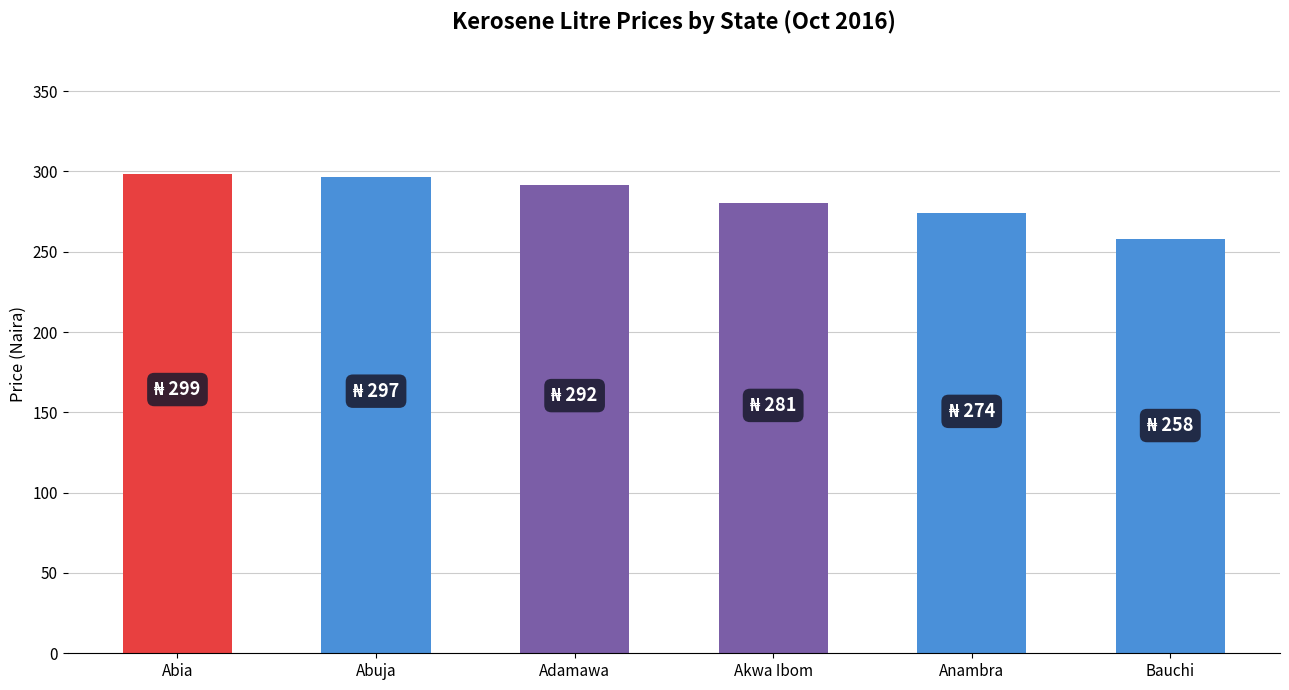

What is the ratio of the value at Anambra to the value at Abia?

0.9